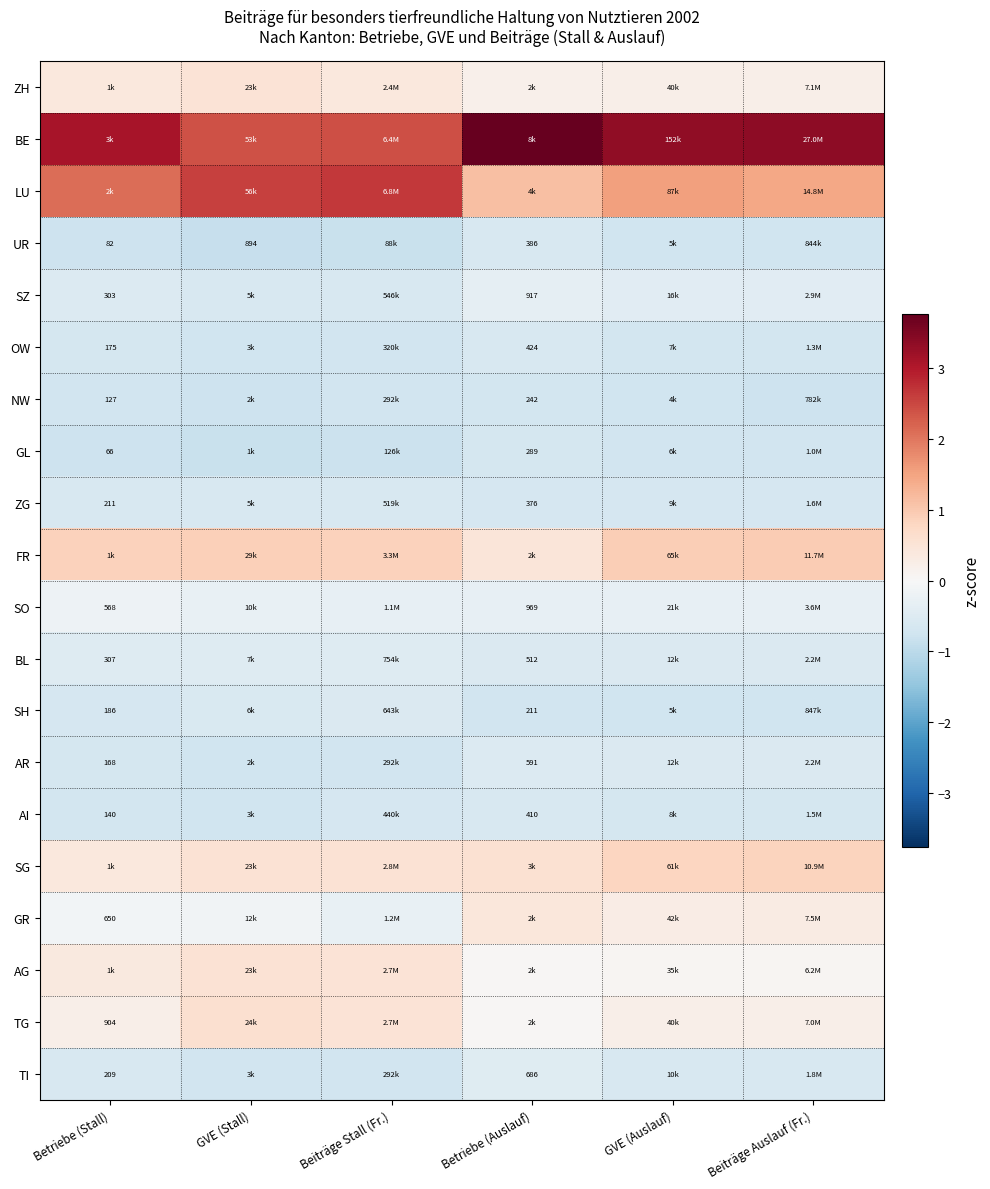

Which category has the highest value across all series?

Betriebe (Auslauf)